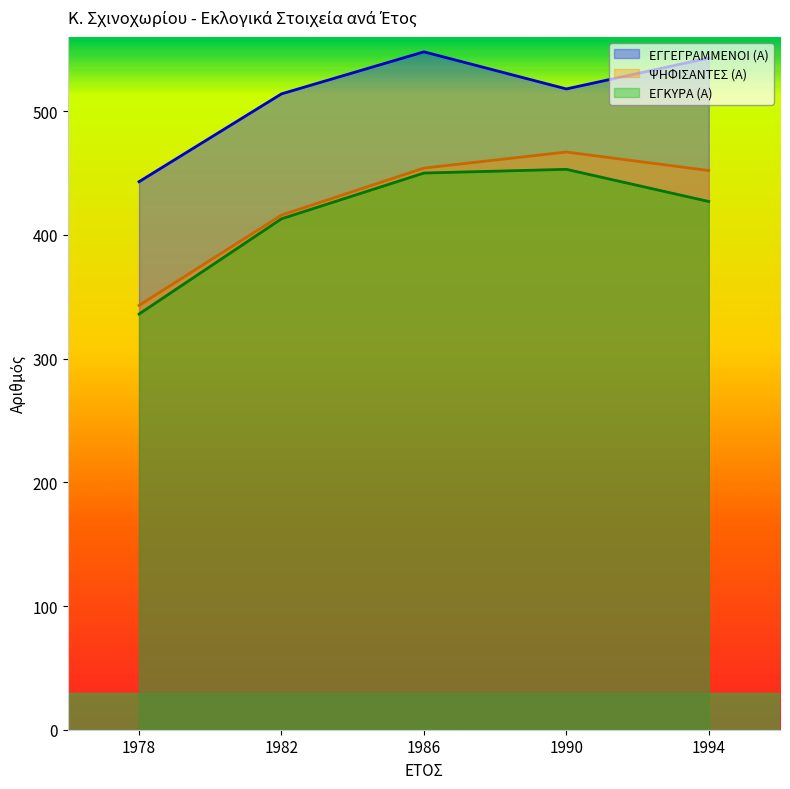

Which series has the largest total across all categories?

ΕΓΓΕΓΡΑΜΜΕΝΟΙ (Α)